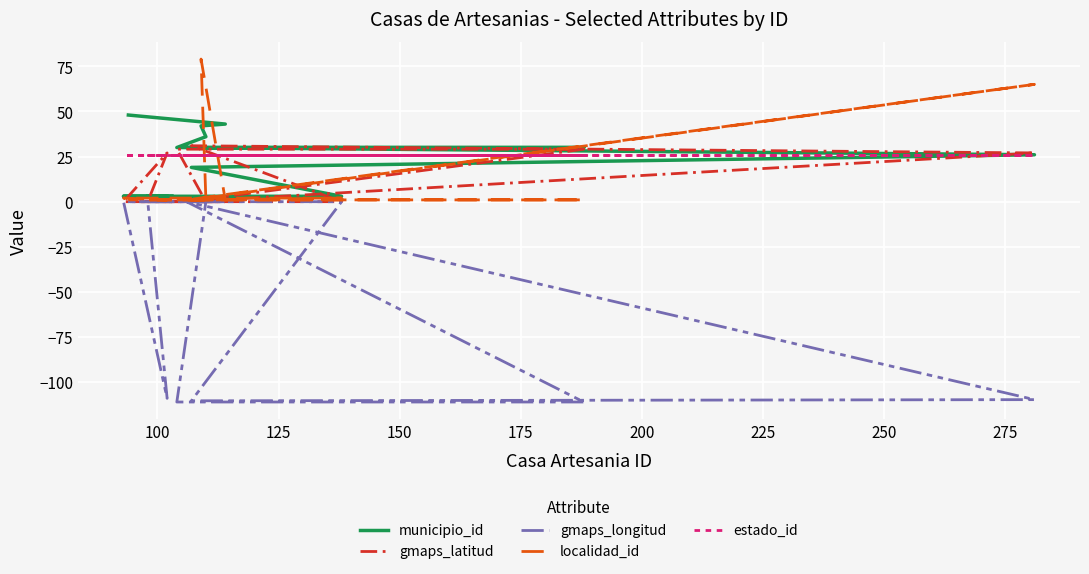

What is the smallest value displayed?

-111.0